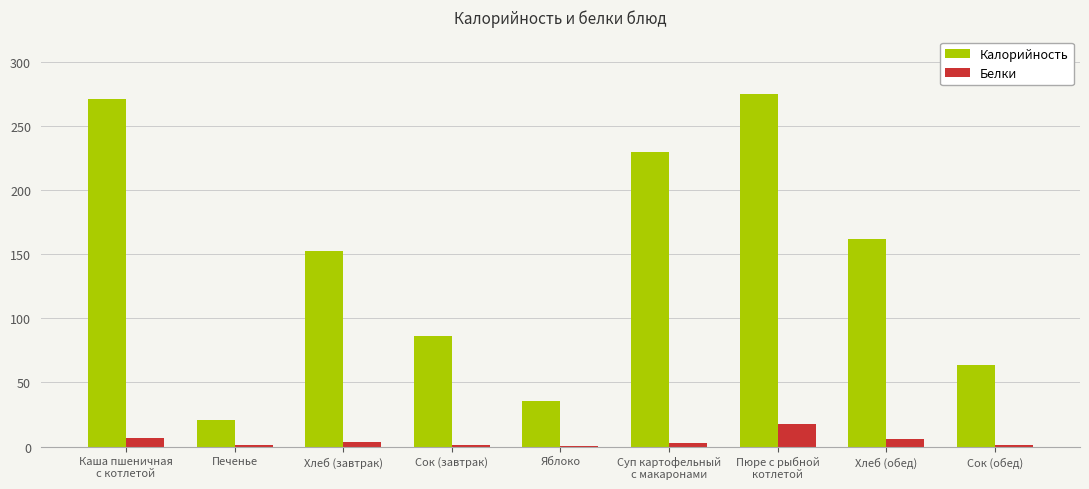

Which series has the widest spread of values?

Калорийность